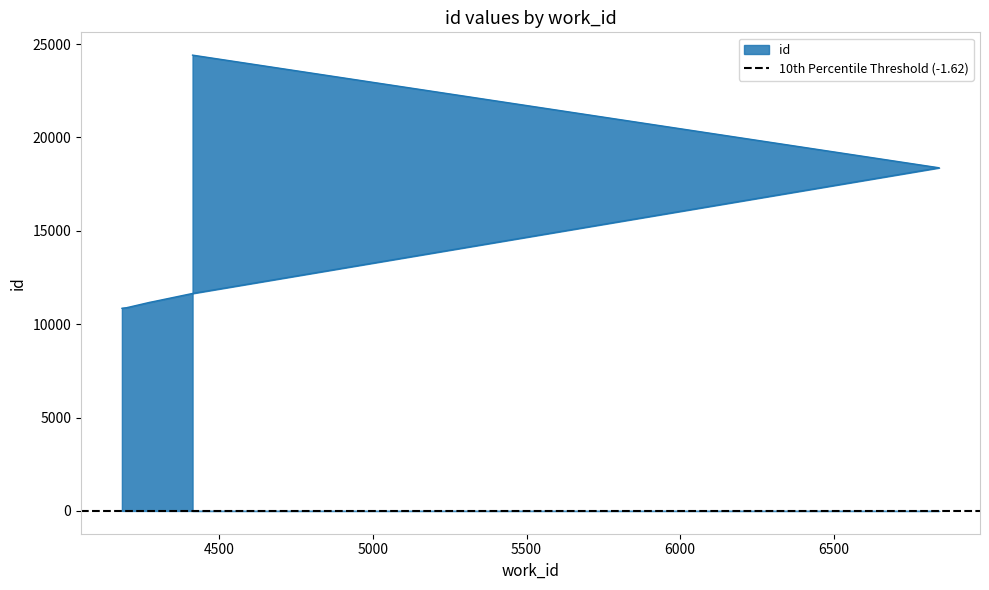

At which category does the chart reach its minimum across all series?

4183